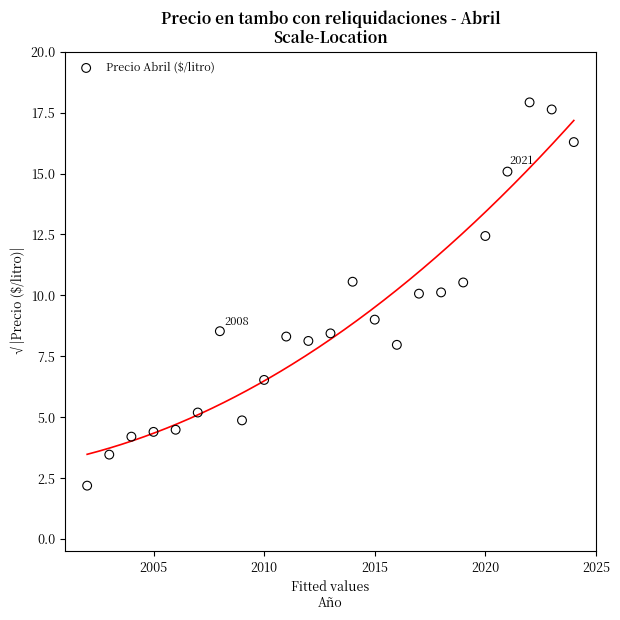

What is the range of X values (max minus min)?

22.0